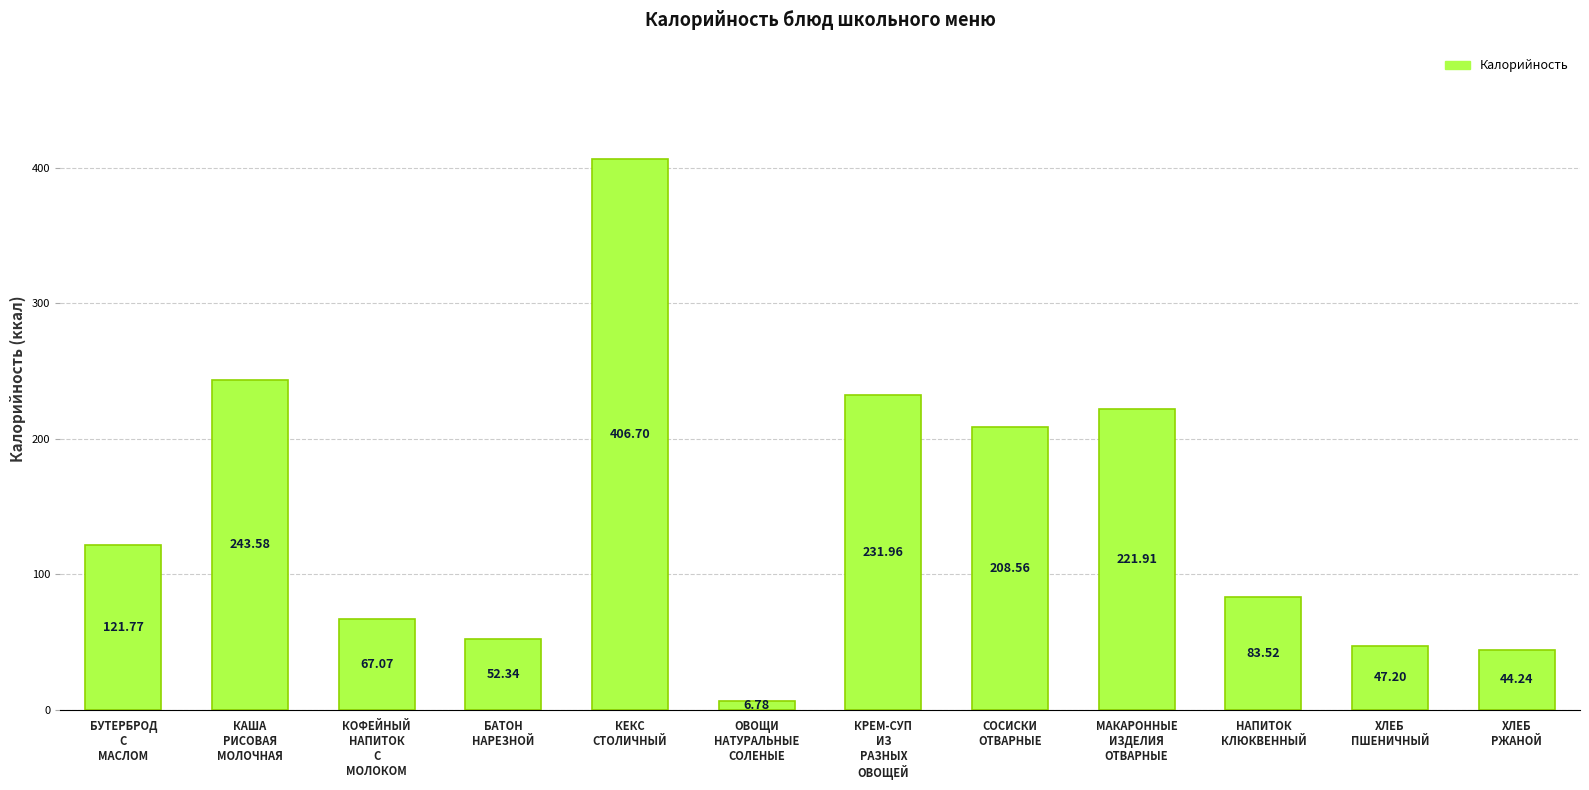

What is the minimum value shown in the chart?

6.8